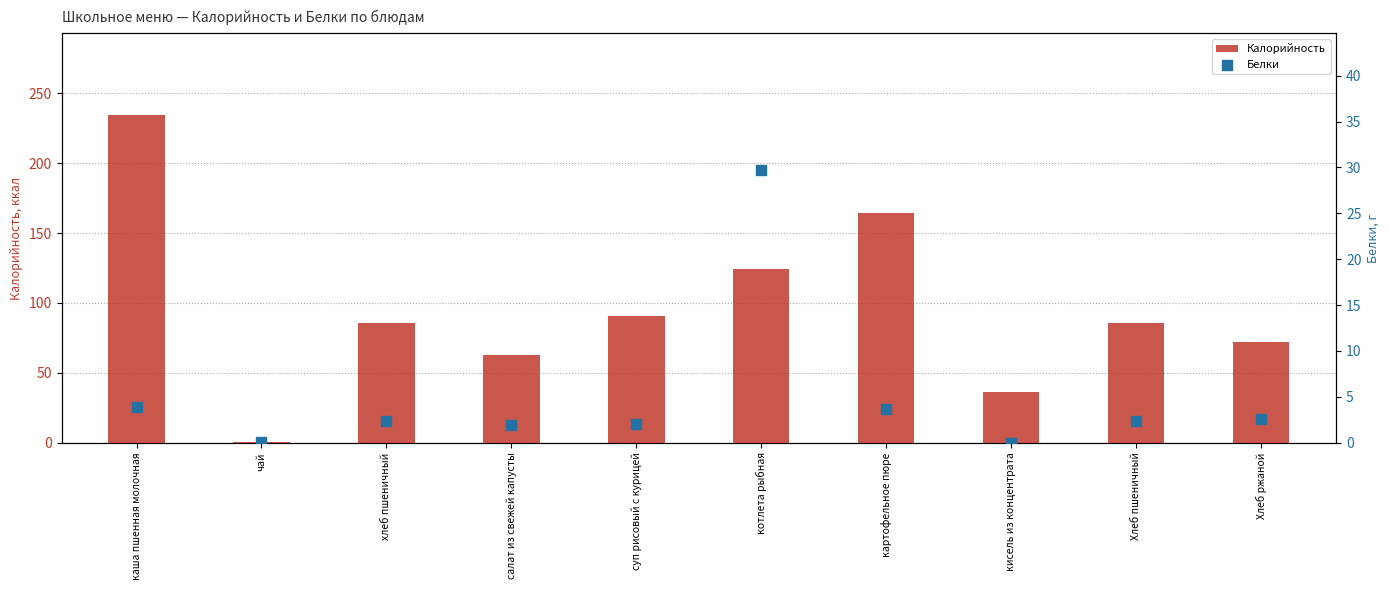

Which series reaches the minimum Y coordinate?

Белки